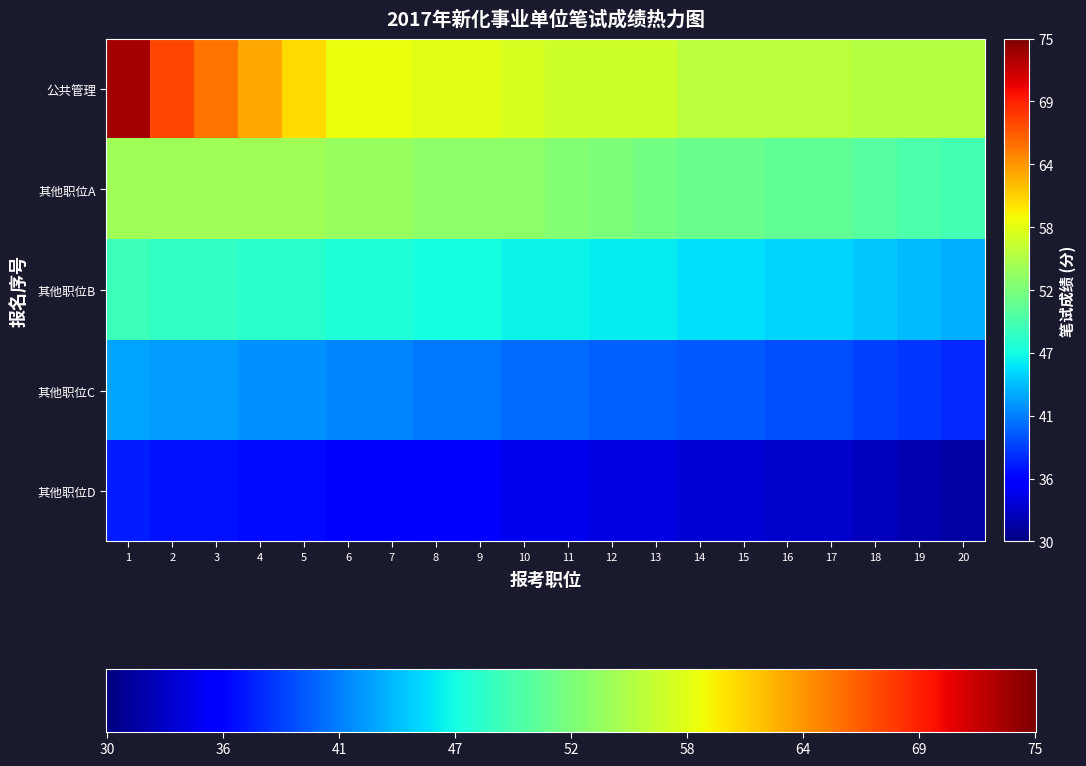

At which label is 其他职位D closest to 34?

12